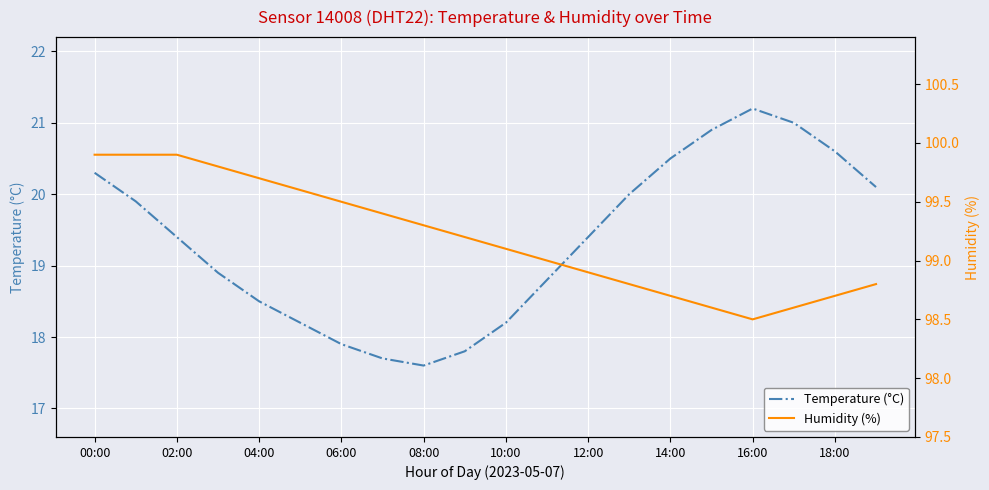

What is the sum of all Humidity (%) values?

1983.9